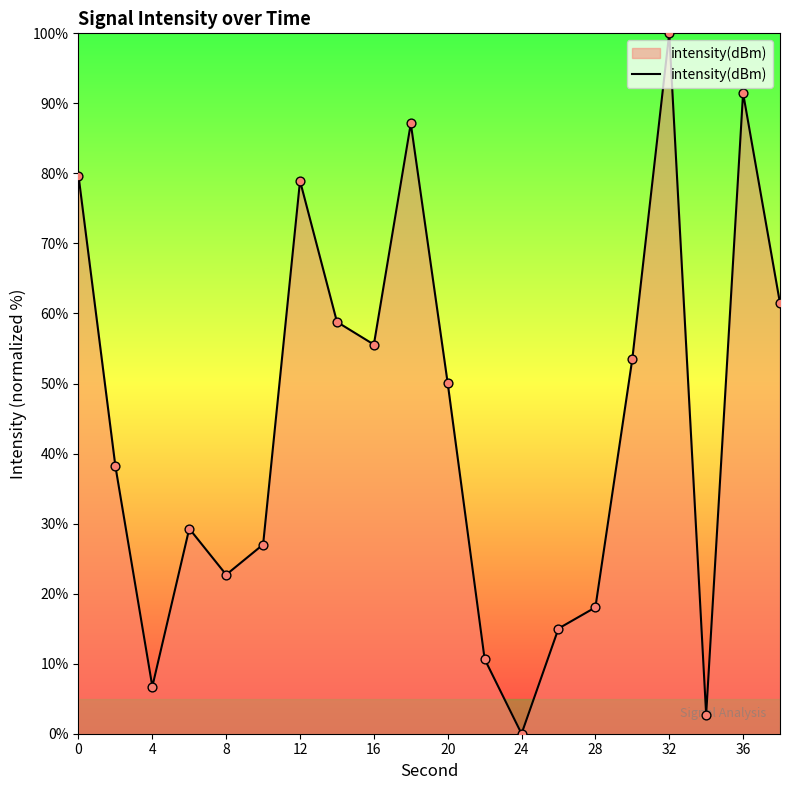

What is the difference between the maximum and minimum values?

100.0